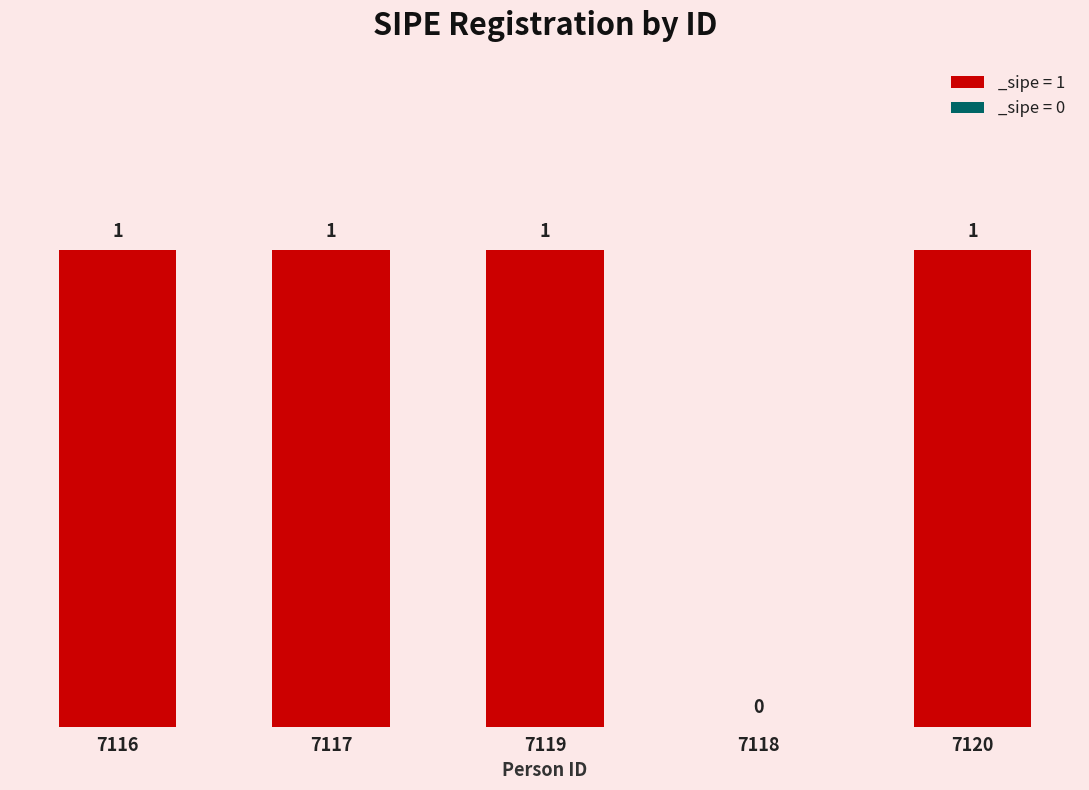

How many data points does each series have?

5